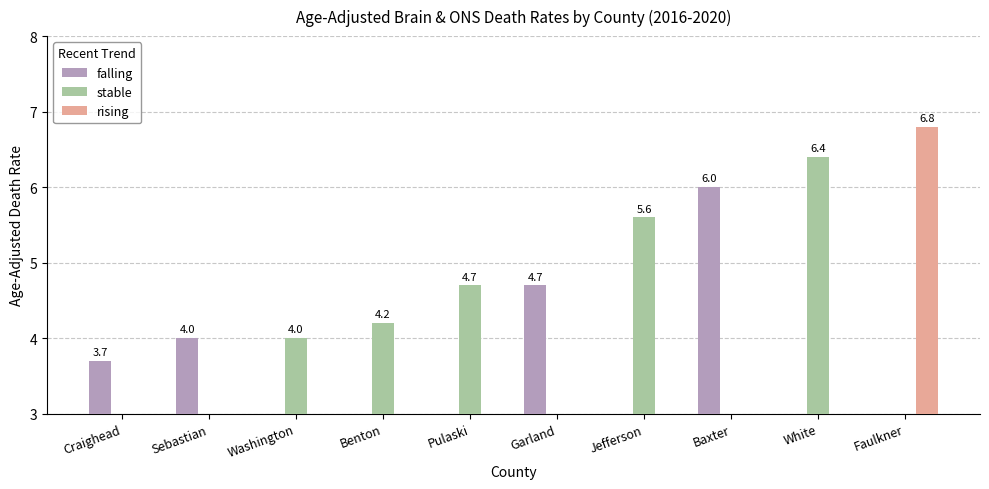

What is the label of the 10th bar from the left?

Faulkner